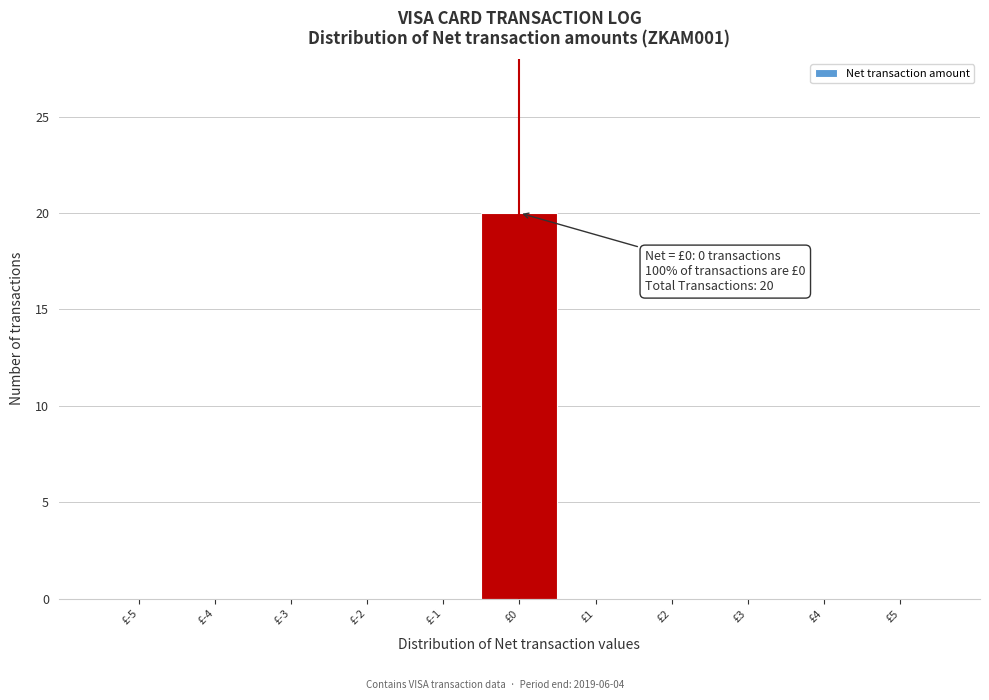

Reading left to right, transcribe all the data shown in this chart.

£-5=0	£-4=0	£-3=0	£-2=0	£-1=0	£0=20	£1=0	£2=0	£3=0	£4=0	£5=0